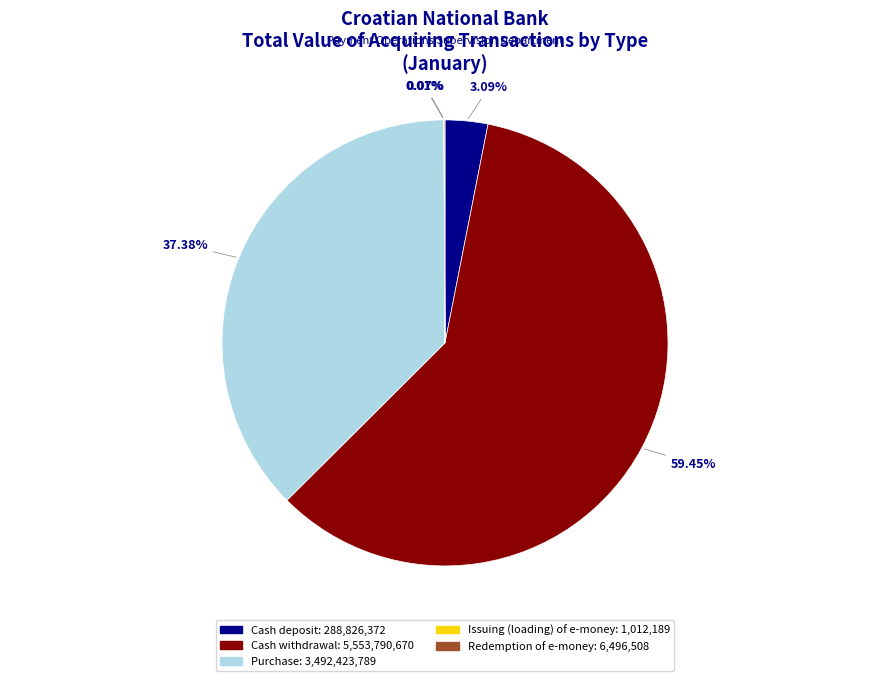

Is there any slice that represents more than half of the pie?

Yes